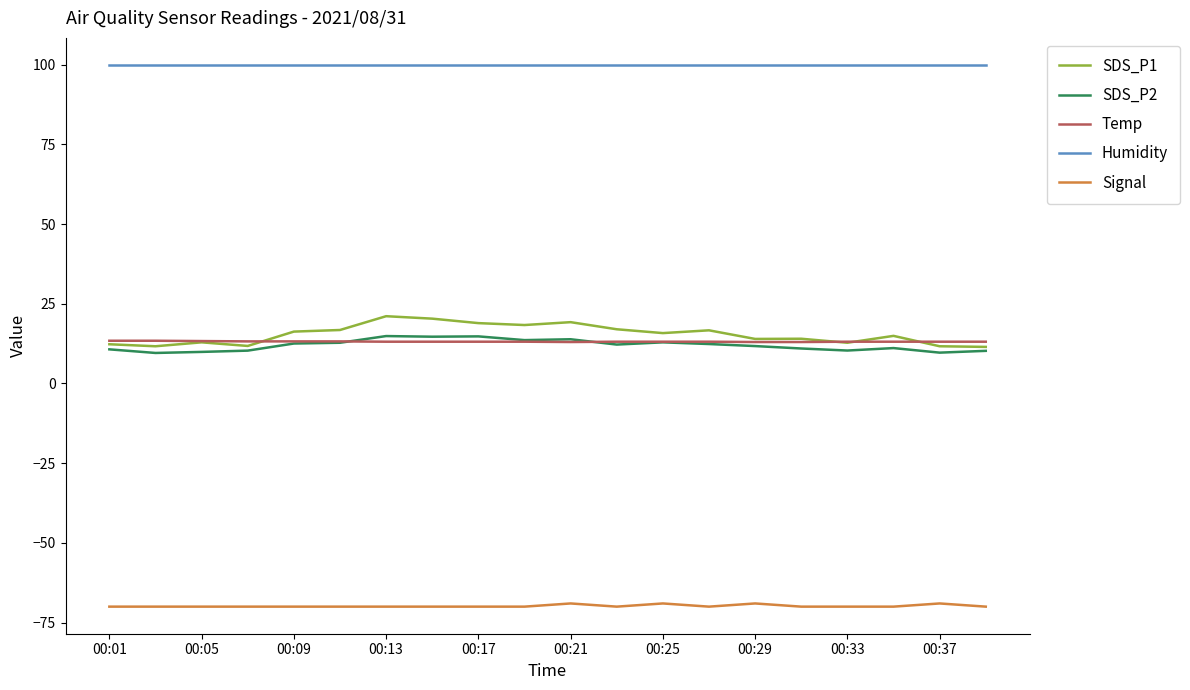

True or false: Signal and Humidity cross at least once.

False